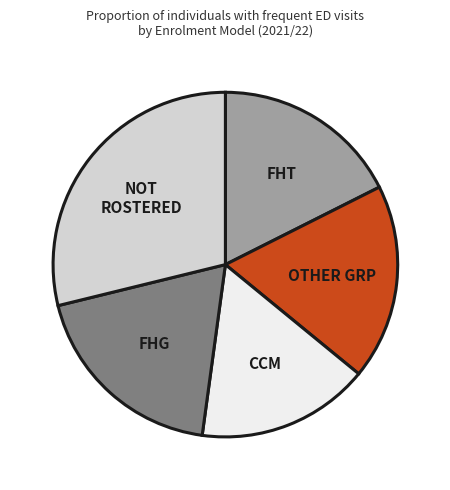

Does CCM account for over 50% of the chart?

No